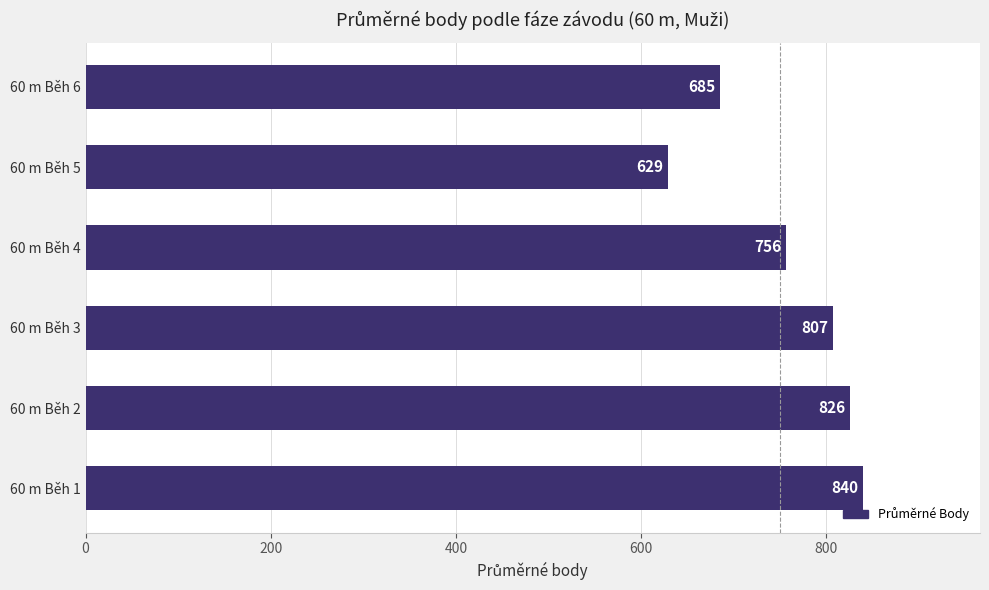

What is the change in value from 60 m Běh 3 to 60 m Běh 4?

-51